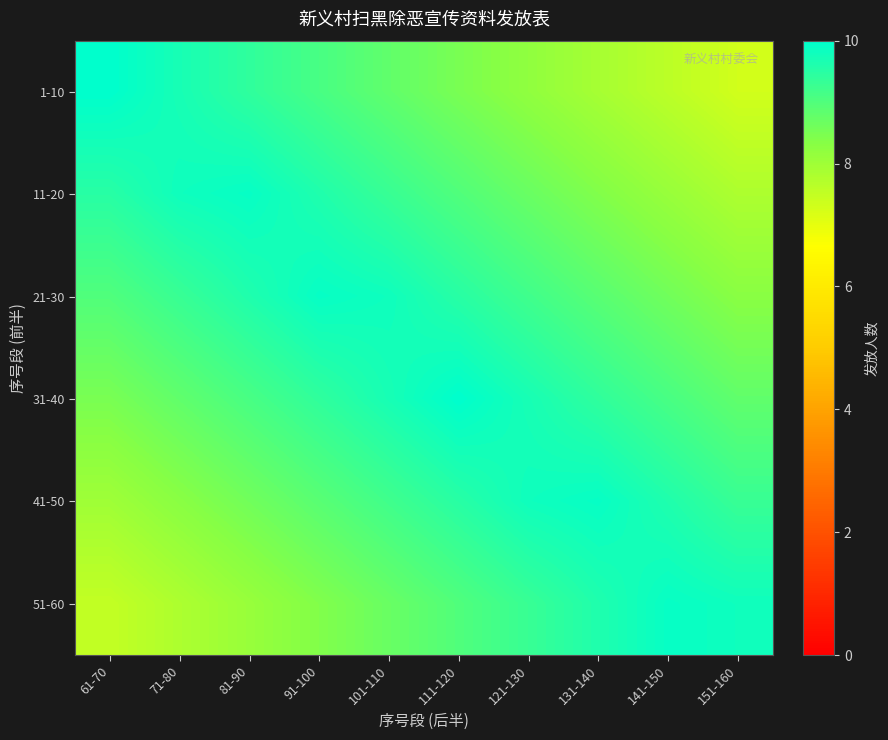

Reading left to right, what are all the values shown in this chart?

1-10: 61-70=10.0	71-80=9.7	81-90=9.4	91-100=9.1	101-110=8.8	111-120=8.5	121-130=8.2	131-140=7.9	141-150=7.6	151-160=7.3
11-20: 61-70=9.5	71-80=9.8	81-90=9.9	91-100=9.6	101-110=9.3	111-120=9.0	121-130=8.7	131-140=8.4	141-150=8.1	151-160=7.8
21-30: 61-70=9.0	71-80=9.3	81-90=9.6	91-100=9.9	101-110=9.8	111-120=9.5	121-130=9.2	131-140=8.9	141-150=8.6	151-160=8.3
31-40: 61-70=8.5	71-80=8.8	81-90=9.1	91-100=9.4	101-110=9.7	111-120=10.0	121-130=9.7	131-140=9.4	141-150=9.1	151-160=8.8
41-50: 61-70=8.0	71-80=8.3	81-90=8.6	91-100=8.9	101-110=9.2	111-120=9.5	121-130=9.8	131-140=9.9	141-150=9.6	151-160=9.3
51-60: 61-70=7.5	71-80=7.8	81-90=8.1	91-100=8.4	101-110=8.7	111-120=9.0	121-130=9.3	131-140=9.6	141-150=9.9	151-160=9.8